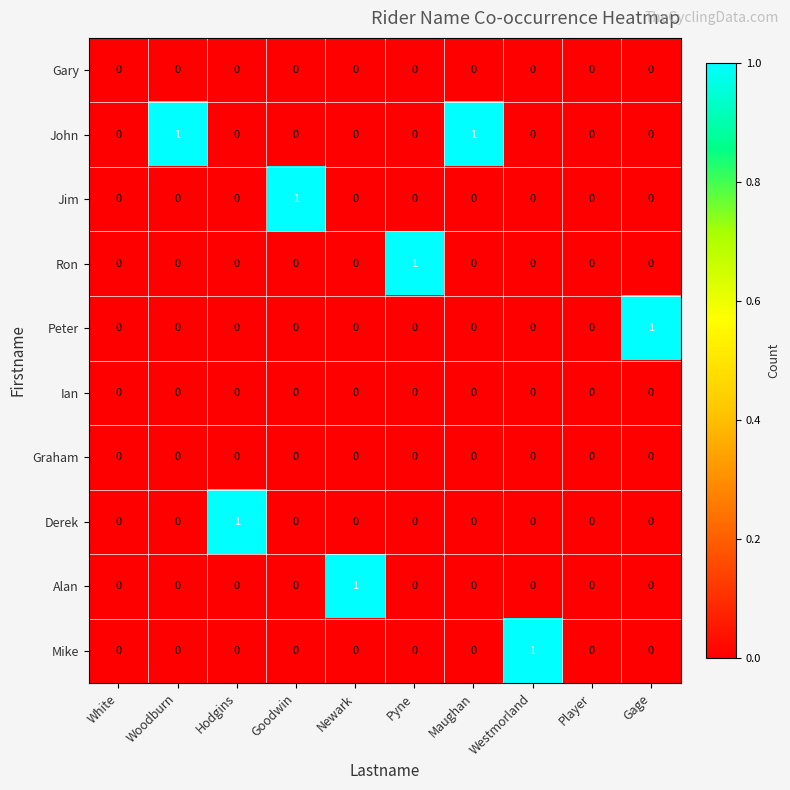

The Mike series shows 2 at Westmorland. True or false?

False